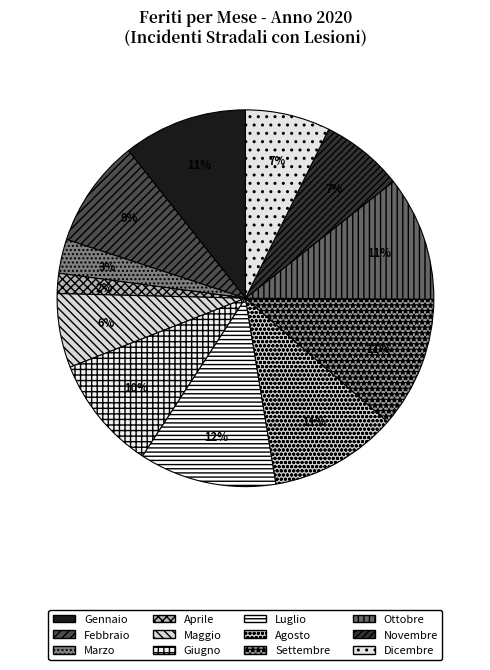

The Luglio slice represents 19% of the pie. True or false?

False